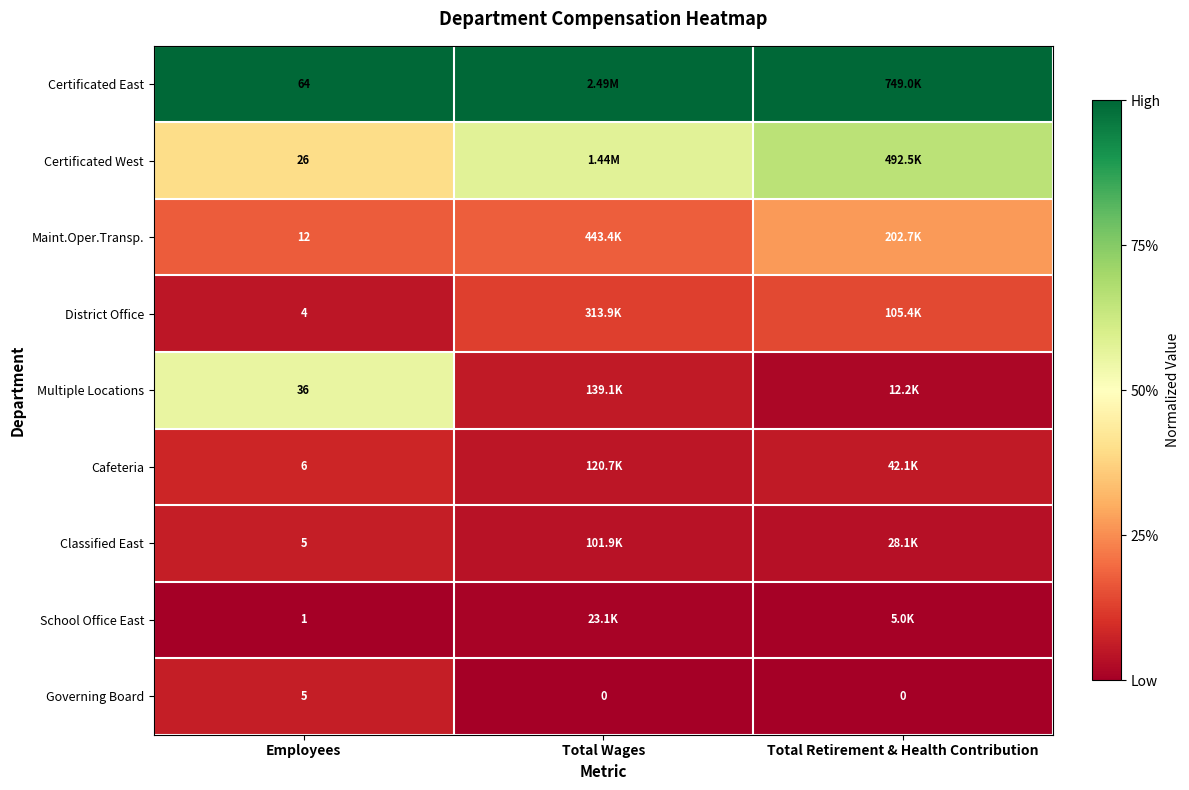

List the labels in order of Certificated East value, largest first.

Employees, Total Wages, Total Retirement & Health Contribution